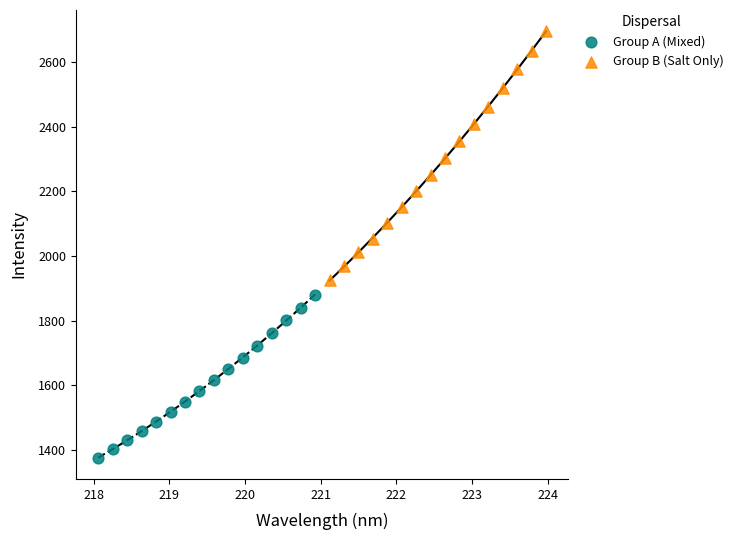

Which series contains the lowest Y value?

Group A (Mixed)